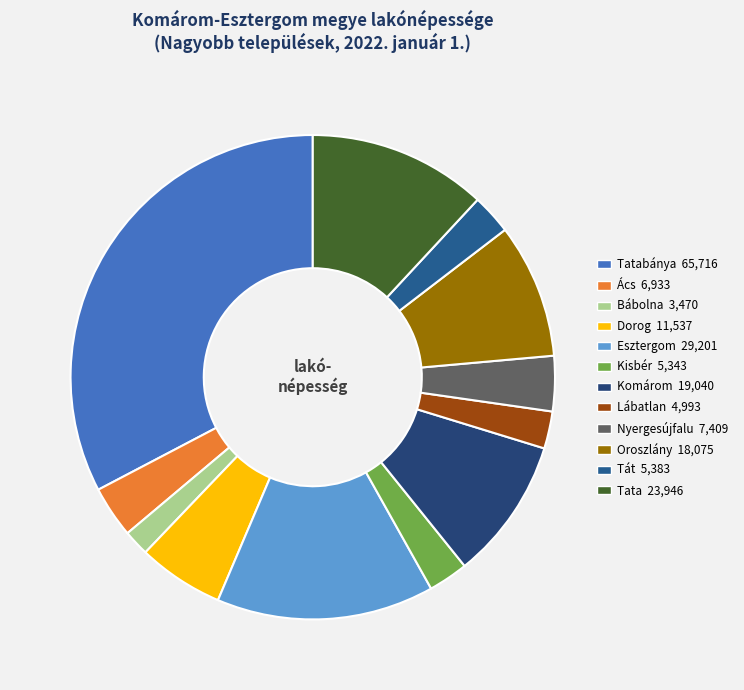

How many slices are in this pie chart?

12